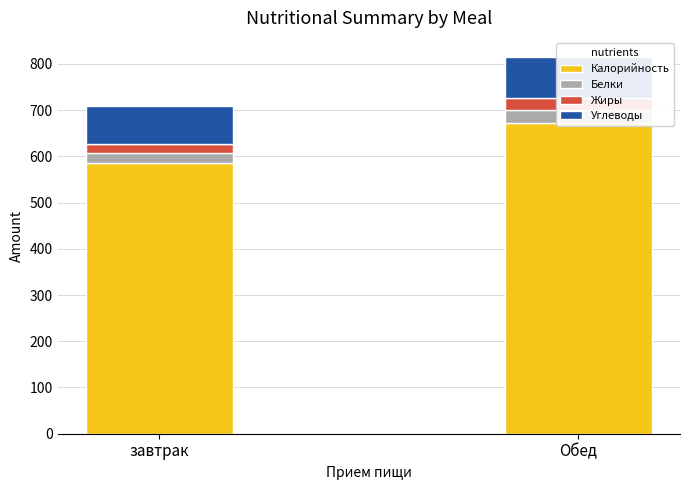

Rank the series at завтрак from lowest to highest value.

Жиры, Белки, Углеводы, Калорийность